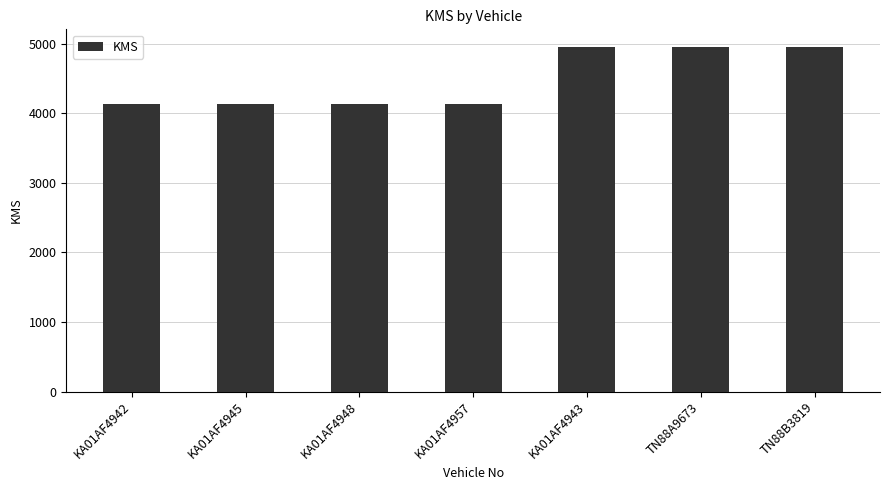

Reading left to right, list all the values displayed in this chart.

4130	4130	4130	4130	4956	4956	4956